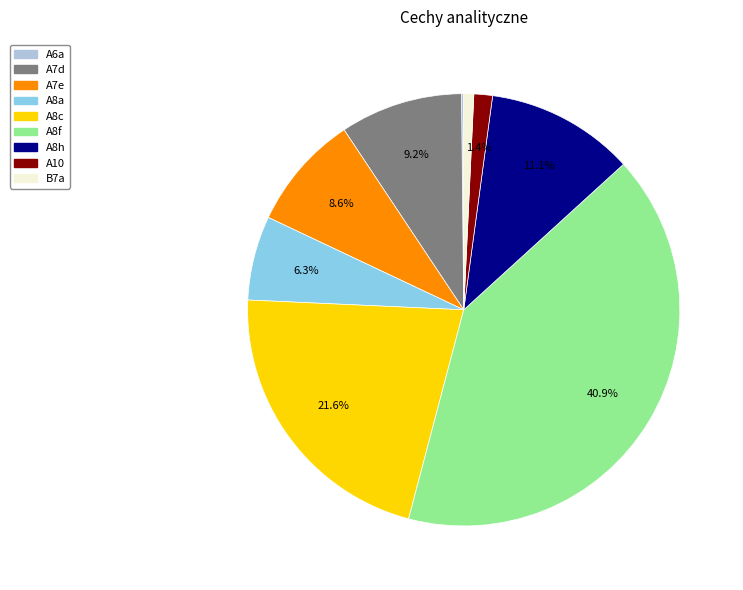

Which slice is the largest?

A8f